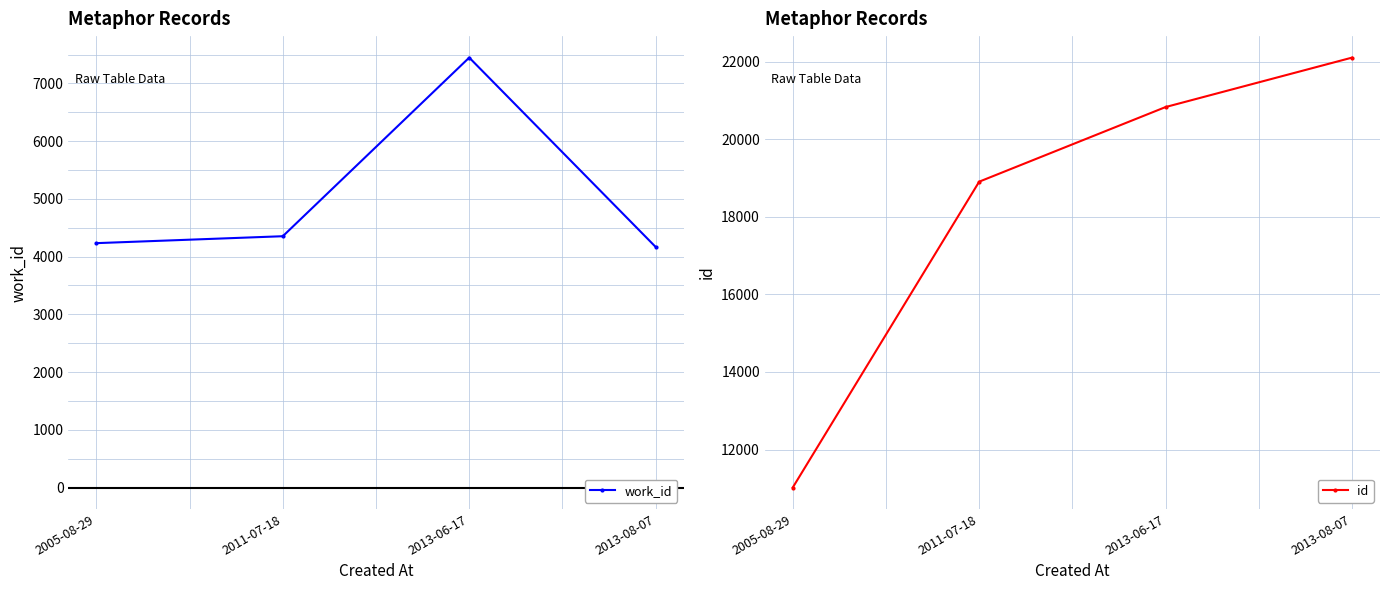

Which category has the lowest value in the id series?

2005-08-29